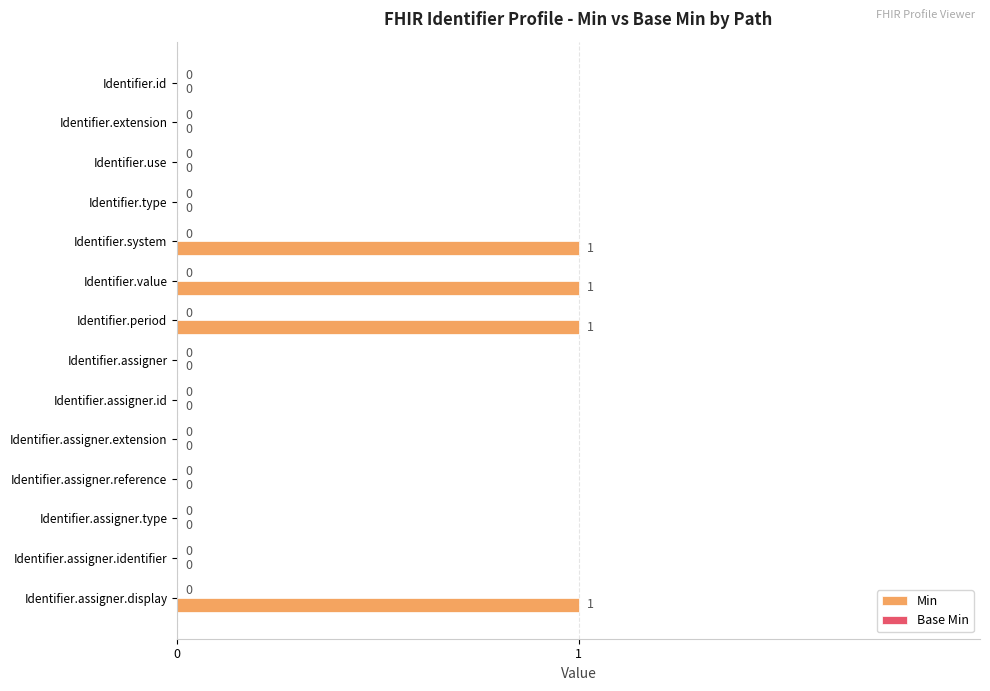

The value at Identifier.period is 1. True or false?

True